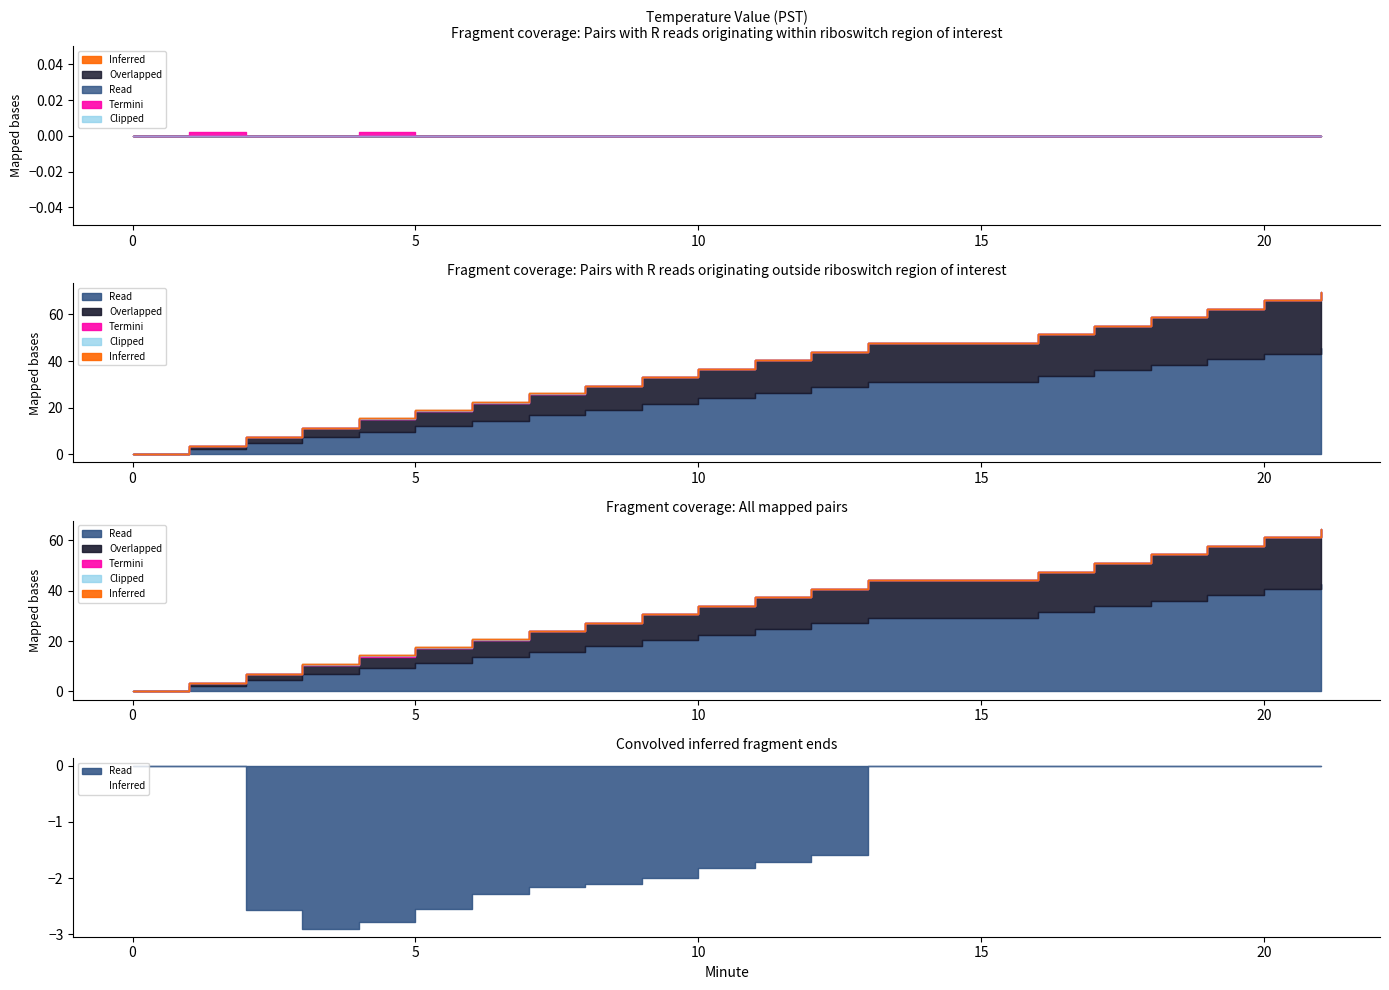

What are all the series names shown in the legend?

Inferred, Overlapped, Read, Termini, Clipped